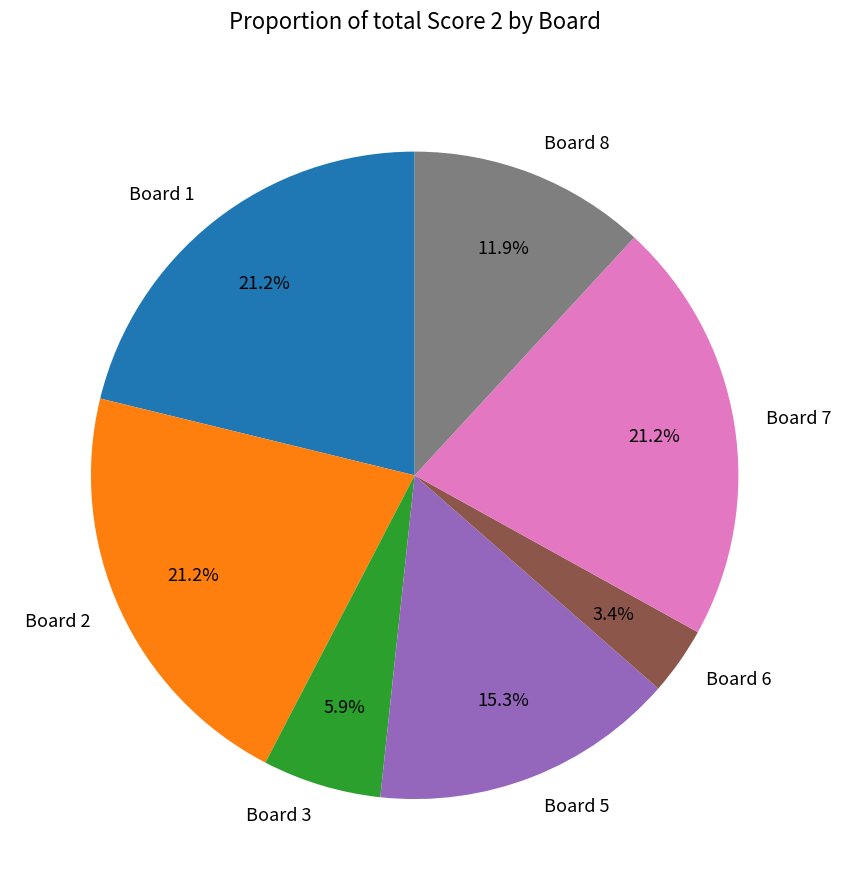

Approximately how many times larger is the value at Board 1 compared to Board 7?

1.0